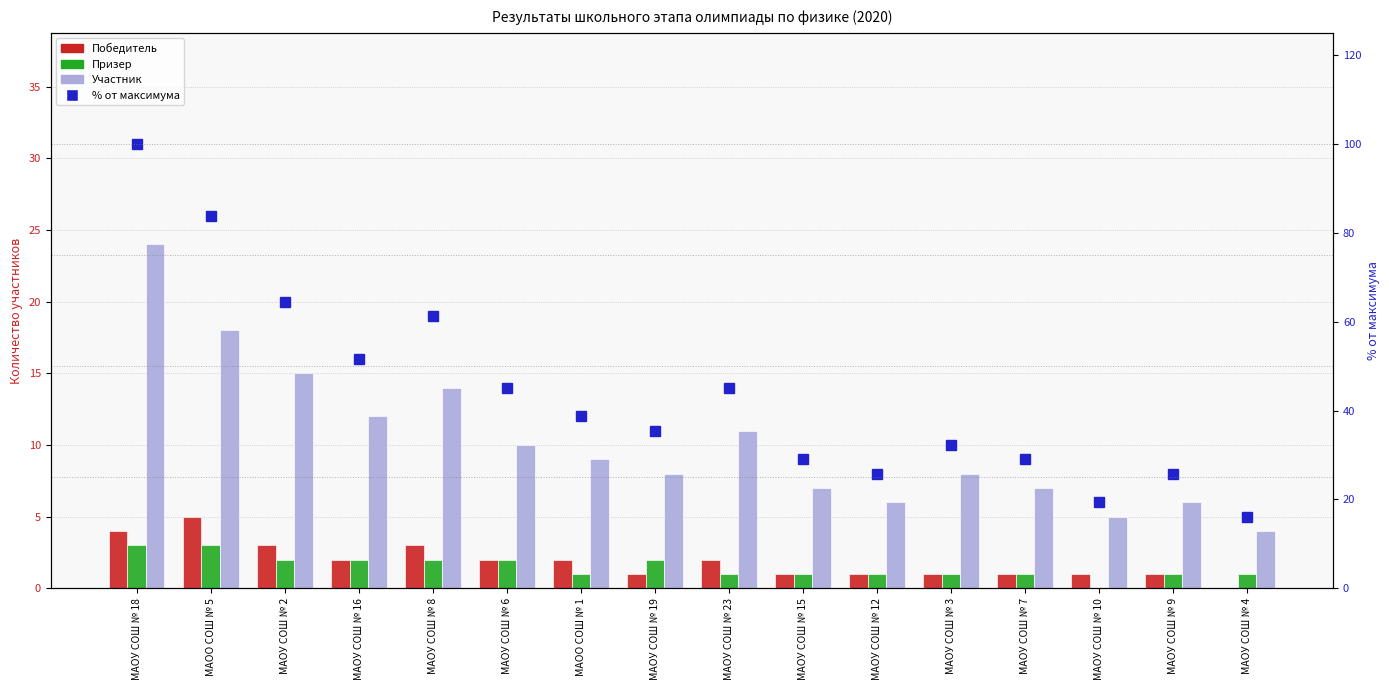

Rank the series at МАОУ СОШ № 3 from highest to lowest value.

% от максимума, Участник, Победитель, Призер